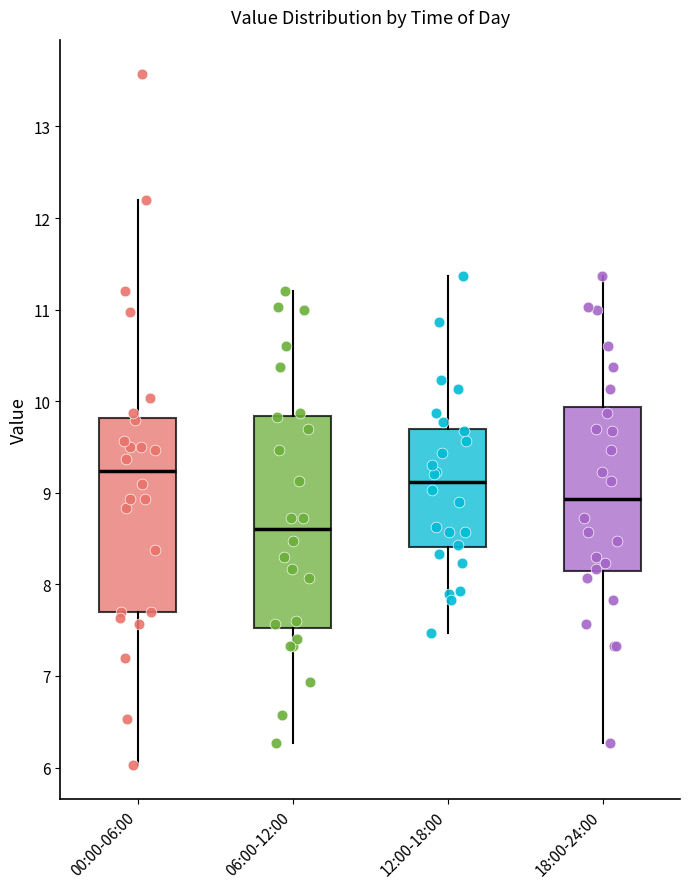

Reading left to right, transcribe this box plot: for each box, give where its median line is, the range the box spans, and where its two whiskers end, as read against the y-axis. The values are not printed on the chart, so give them approximately, as read against the axis.

00:00-06:00: median 9.2, box 7.7 to 9.8, whiskers 6.0 to 12.2
06:00-12:00: median 8.6, box 7.5 to 9.8, whiskers 6.3 to 11.2
12:00-18:00: median 9.1, box 8.4 to 9.7, whiskers 7.5 to 11.4
18:00-24:00: median 8.9, box 8.1 to 9.9, whiskers 6.3 to 11.4